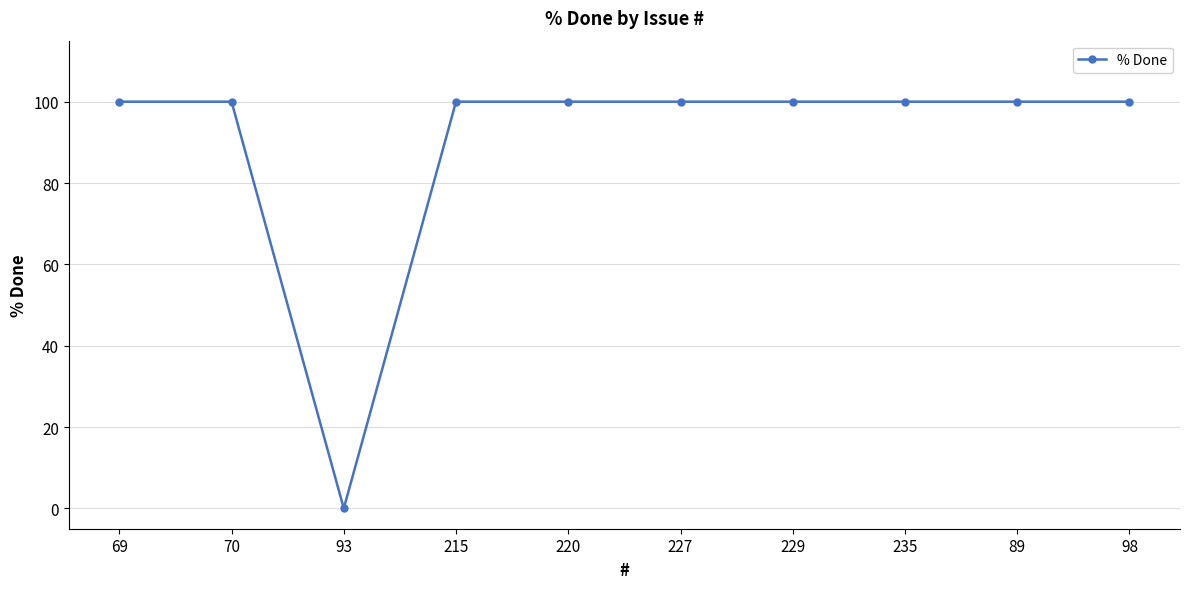

How many positive values are there?

9